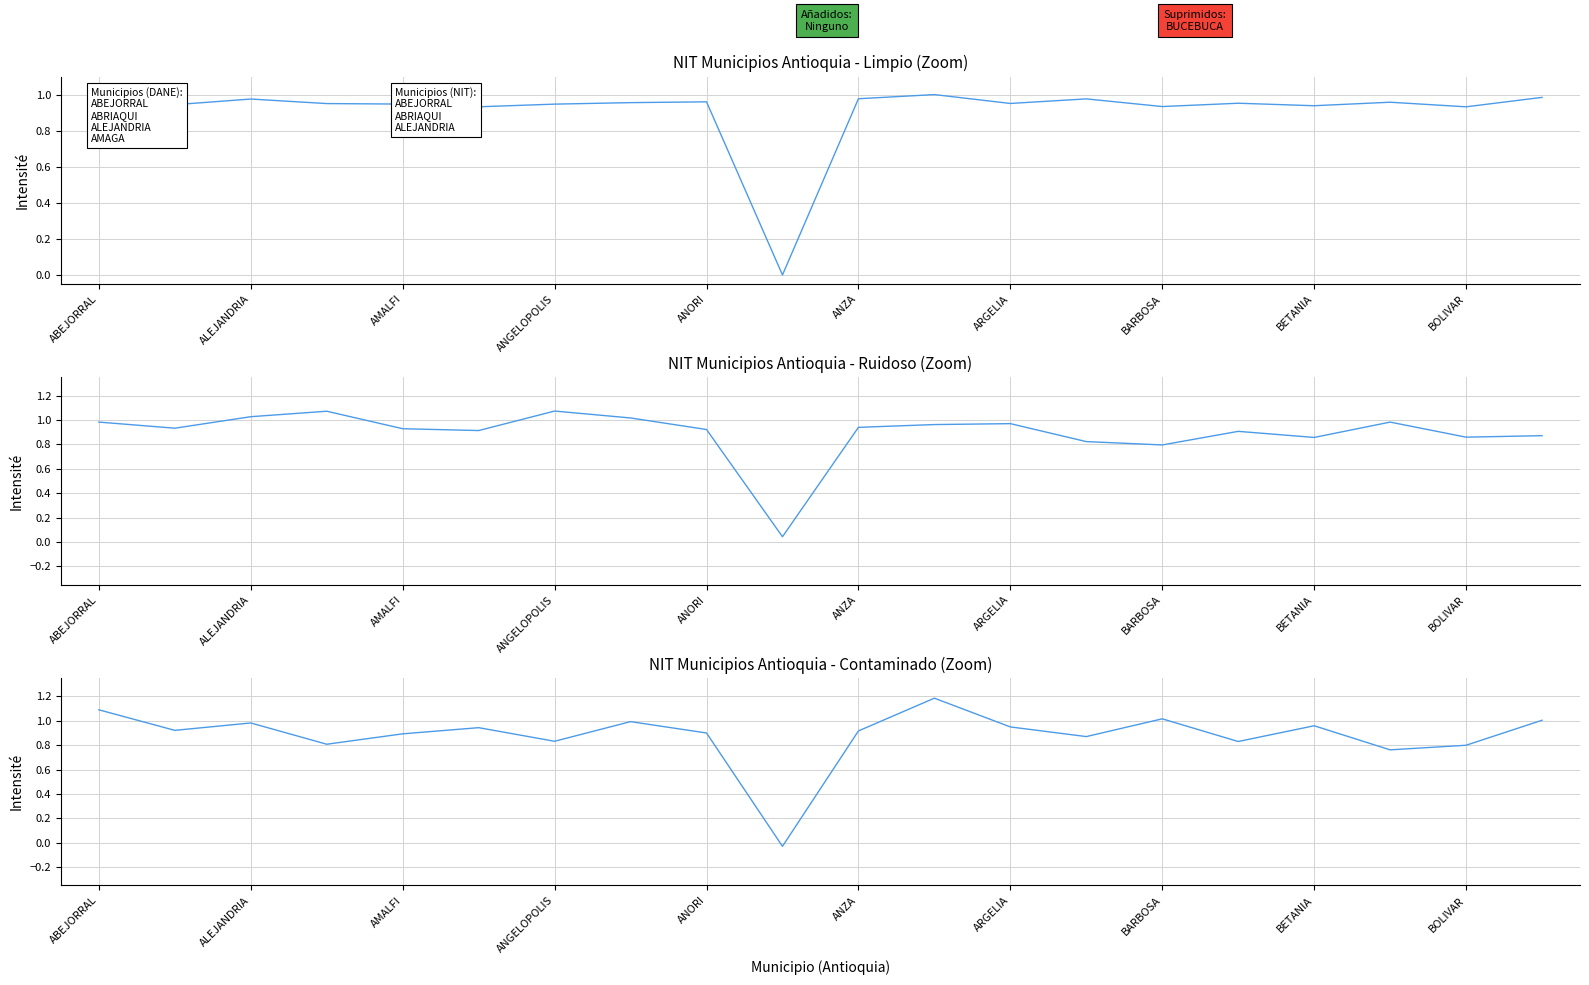

Does the chart display data point markers on the line(s)?

No